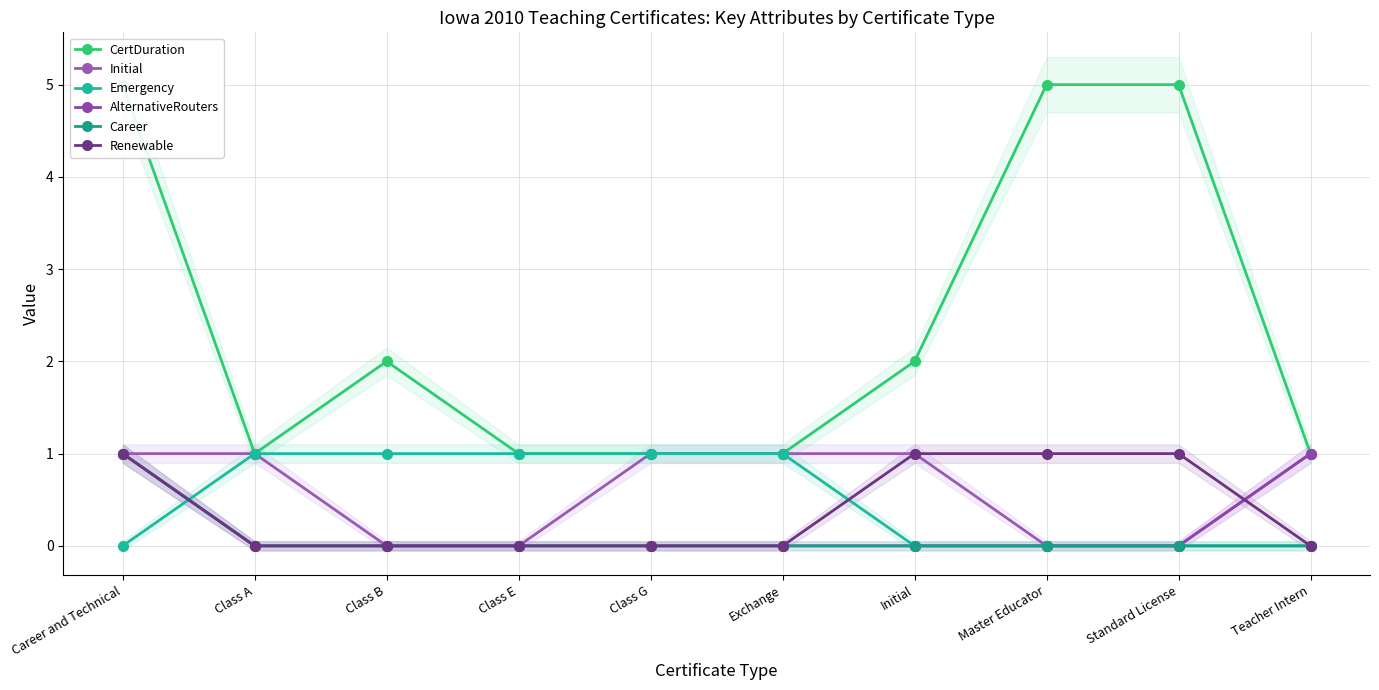

True or false: Initial has more than 1 points higher than both neighbors.

False